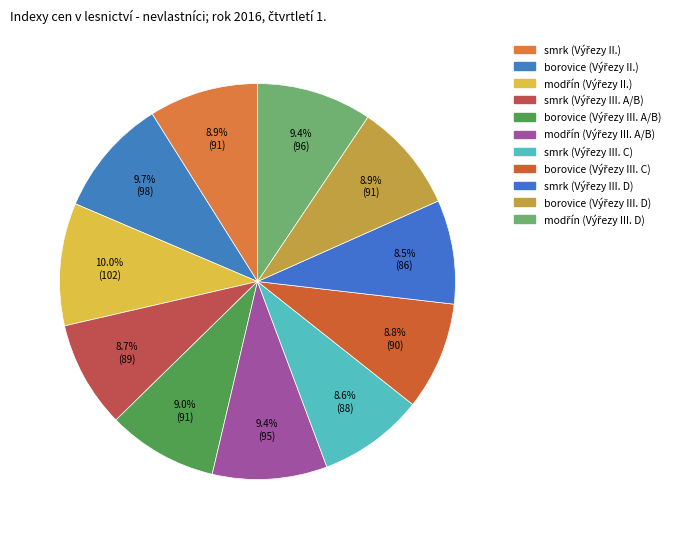

How many slices are in this pie chart?

11